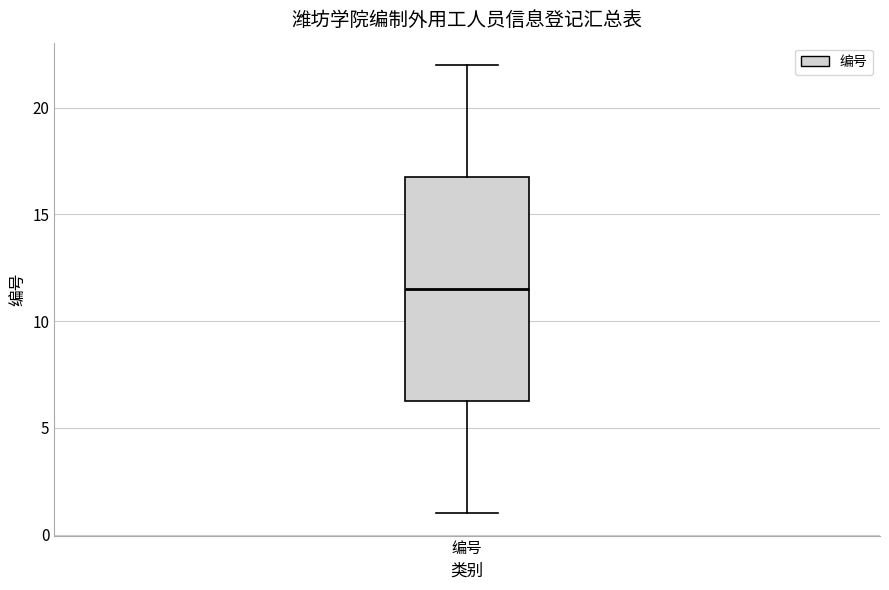

Transcribe this box plot: give where the median line is, the range the box spans, and where the two whiskers end, as read against the y-axis. The values are not printed on the chart, so give them approximately, as read against the axis.

median 11.5, box 6.5 to 17.0, whiskers 1.0 to 22.0